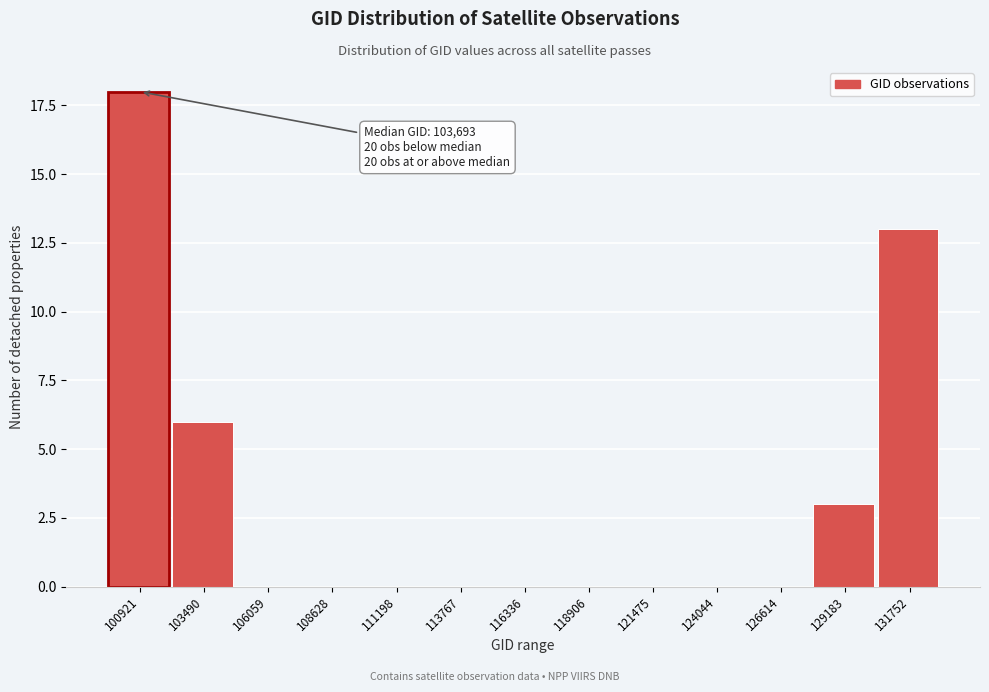

Reading left to right, what are all the values shown in this chart?

100921=18	103490=6	106059=0	108628=0	111198=0	113767=0	116336=0	118906=0	121475=0	124044=0	126614=0	129183=3	131752=13